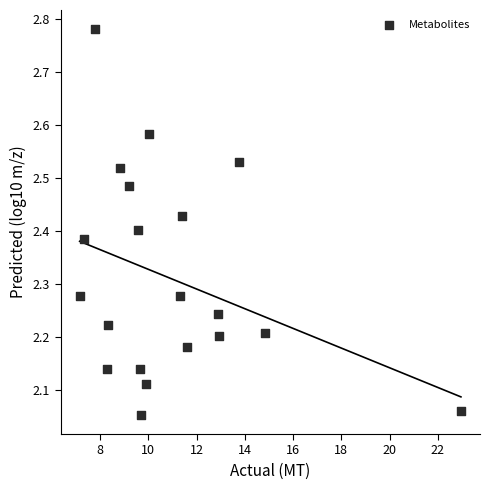

What is the range of X values (max minus min)?

15.8